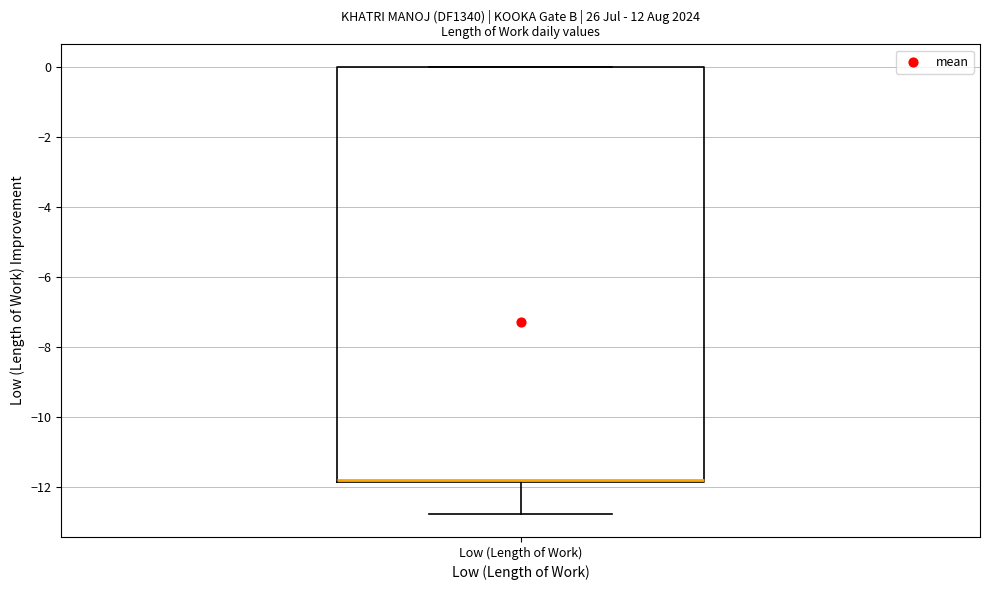

Read this box plot against the y-axis: the position of the median line, the range covered by the box, and the ends of both whiskers. The values are not printed on the chart, so give them approximately, as read against the axis.

median -11.8 (drawn on the box's lower edge), box -11.8 to 0.0, whiskers -12.8 to 0.0